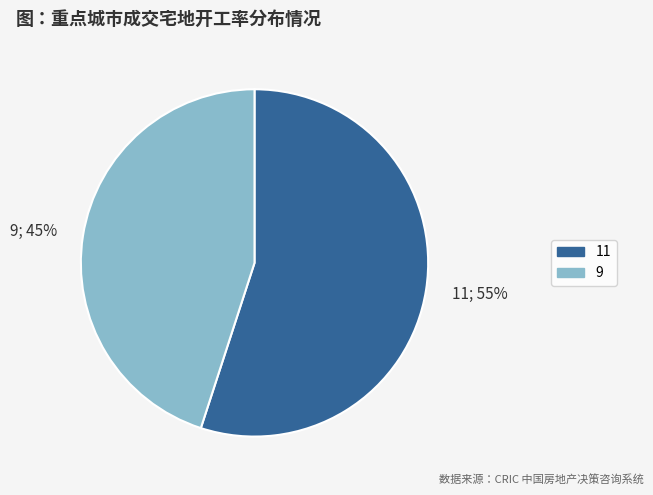

Which has a higher value, 11 or 9?

11